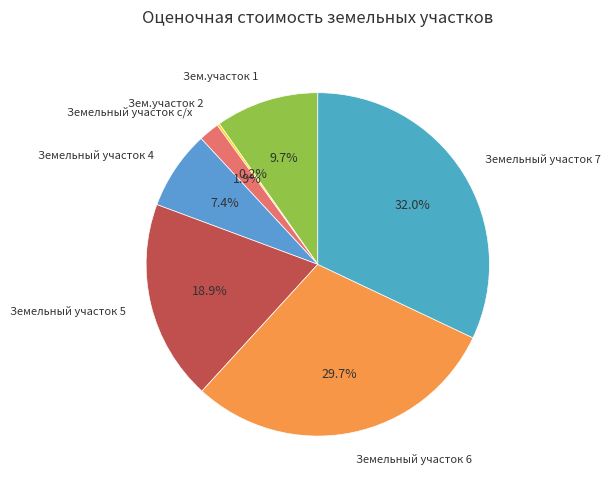

Is it true that Земельный участок 5 is 5% of the pie?

False